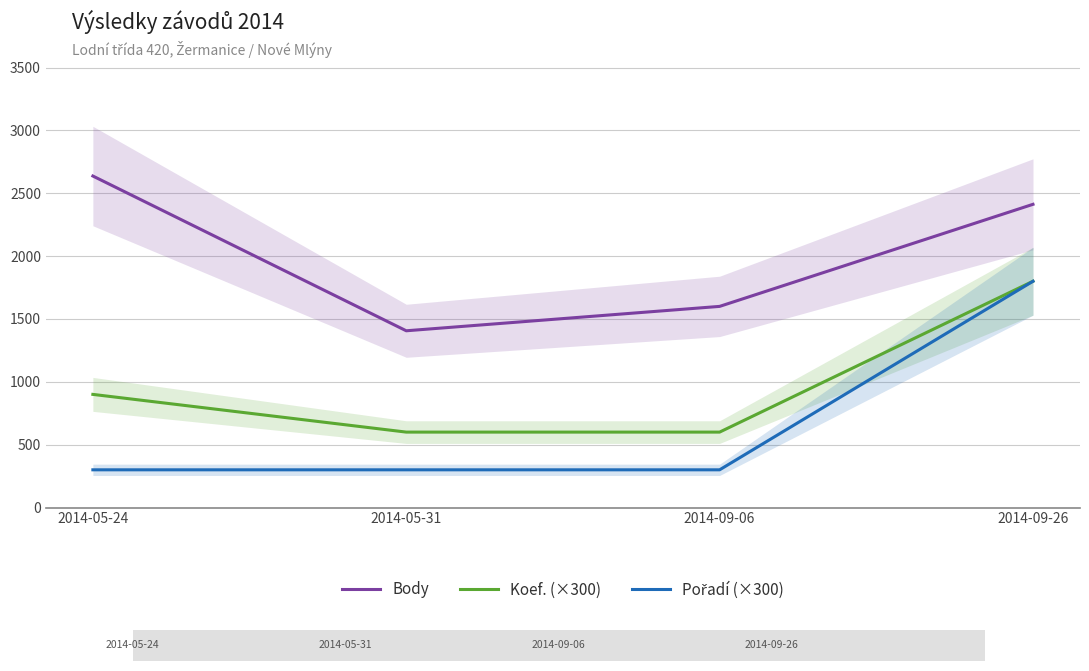

At which label is Pořadí (×300) closest to 1050?

2014-05-24